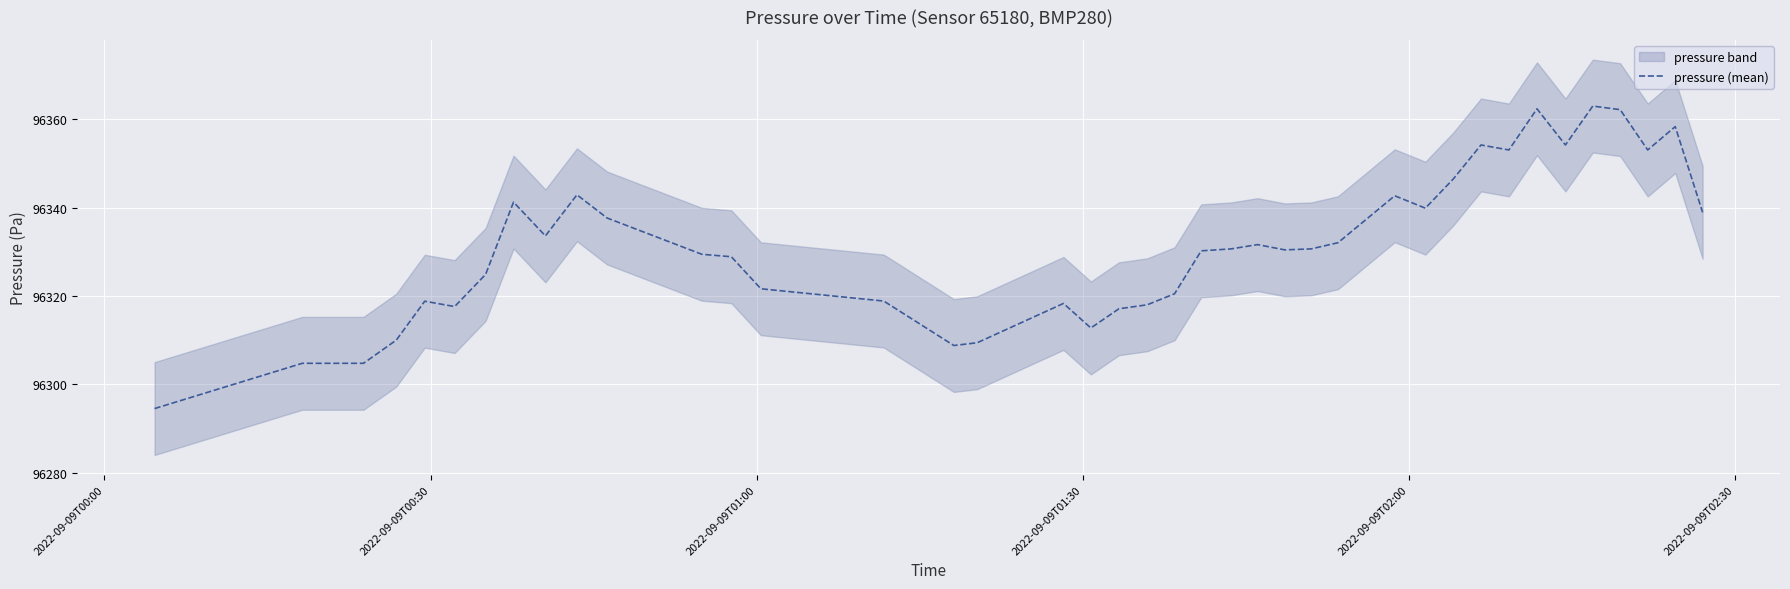

What is the sum of all values?

3853249.7